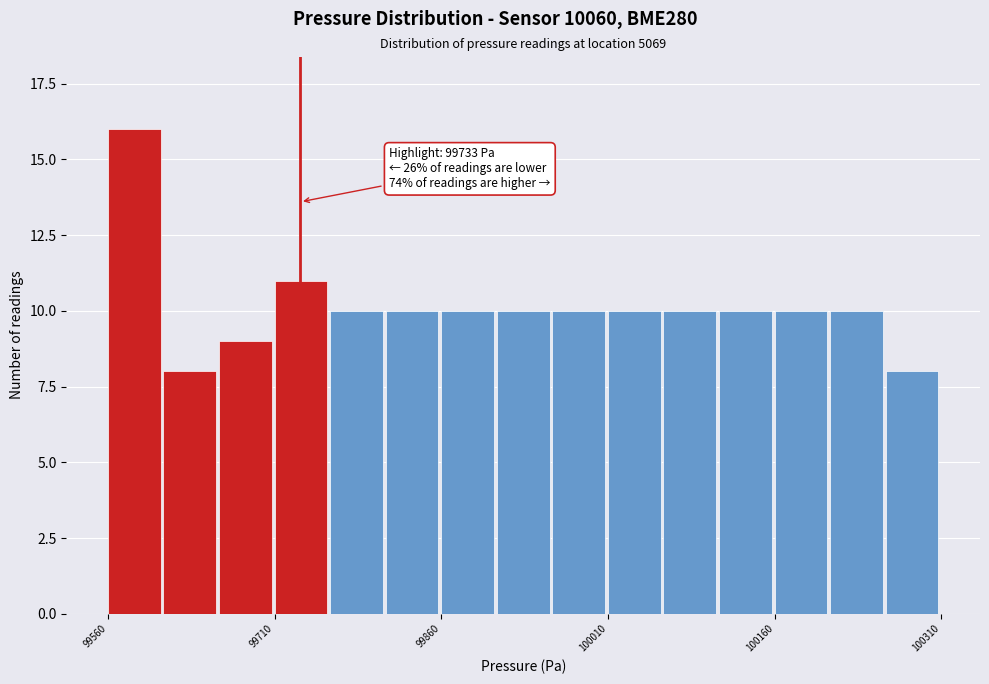

Read against the x-axis, roughly where is the centre of the tallest bar?

99580